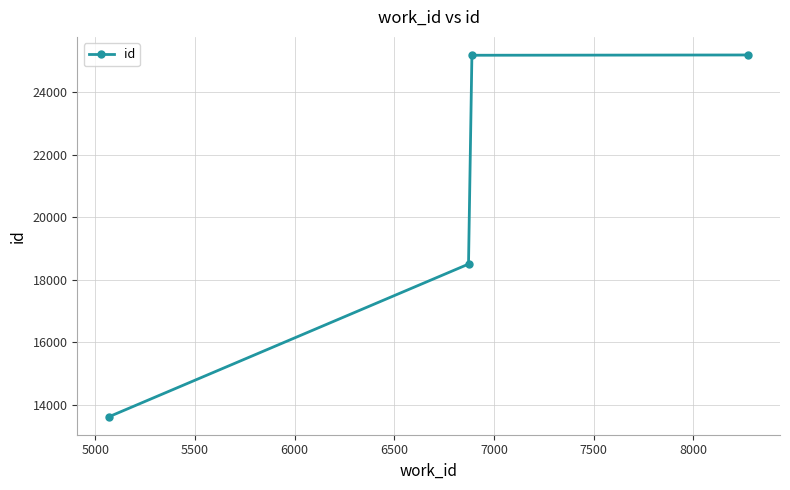

What is the difference between the second highest and second lowest values?

6679